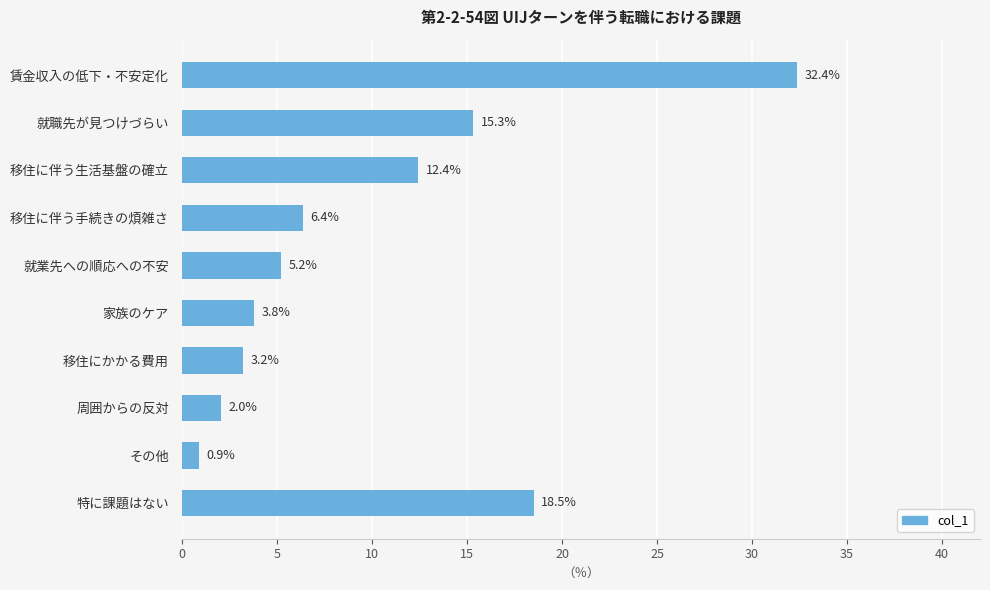

What is the minimum value shown in the chart?

0.9